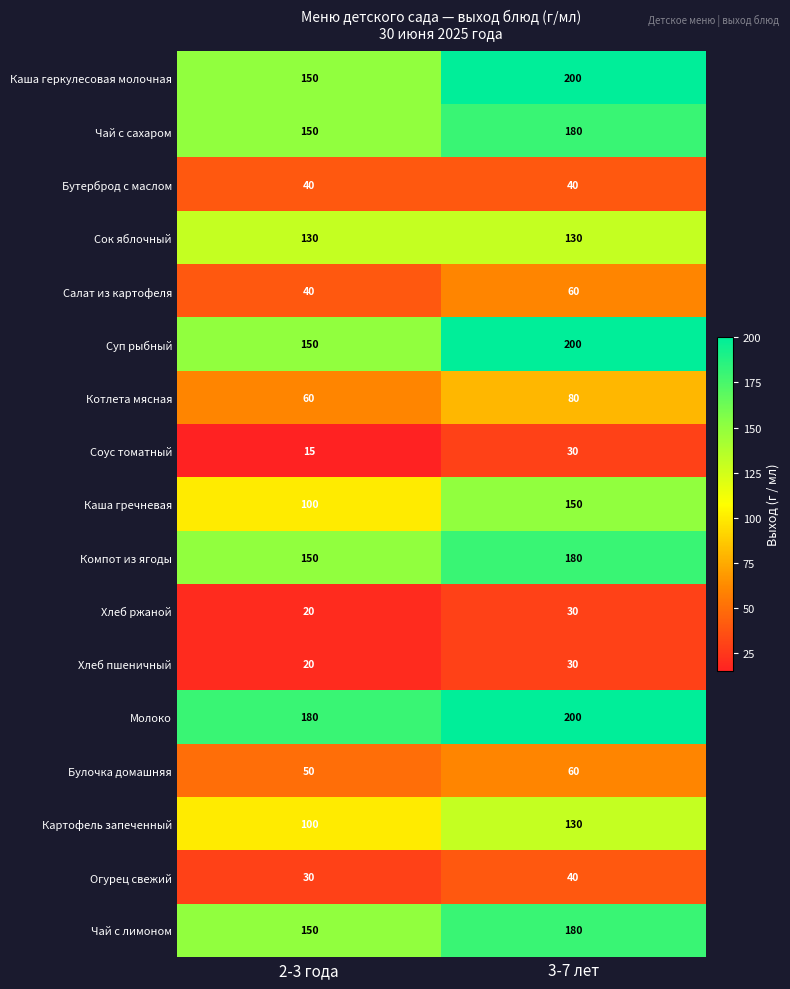

What is the smallest value displayed?

15